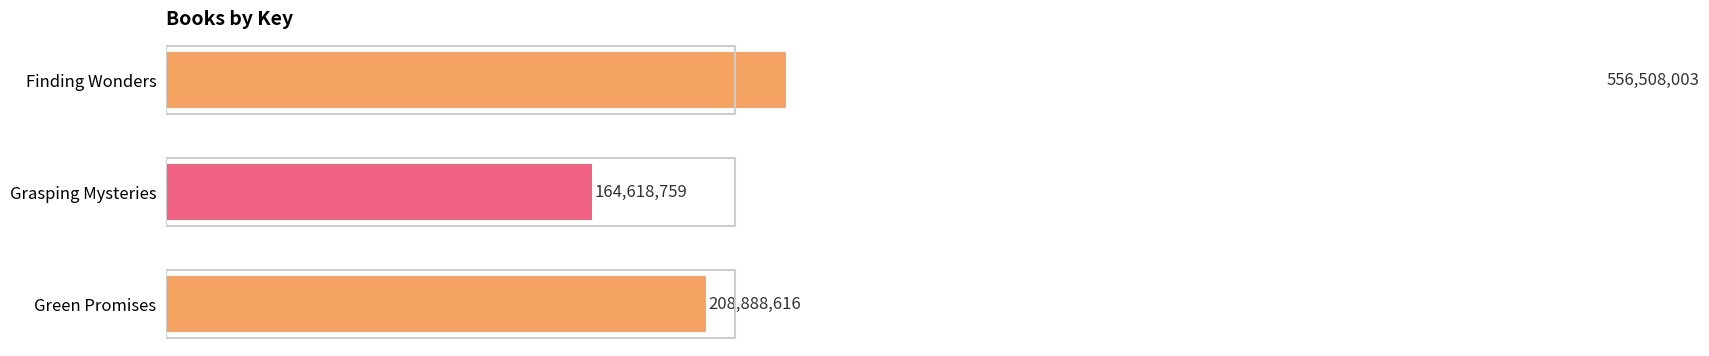

What is the average value?

310005126